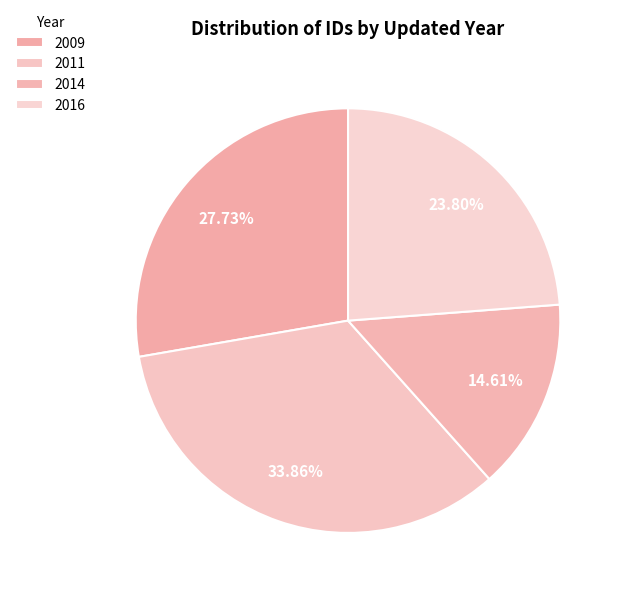

Count the number of slices in the pie.

4